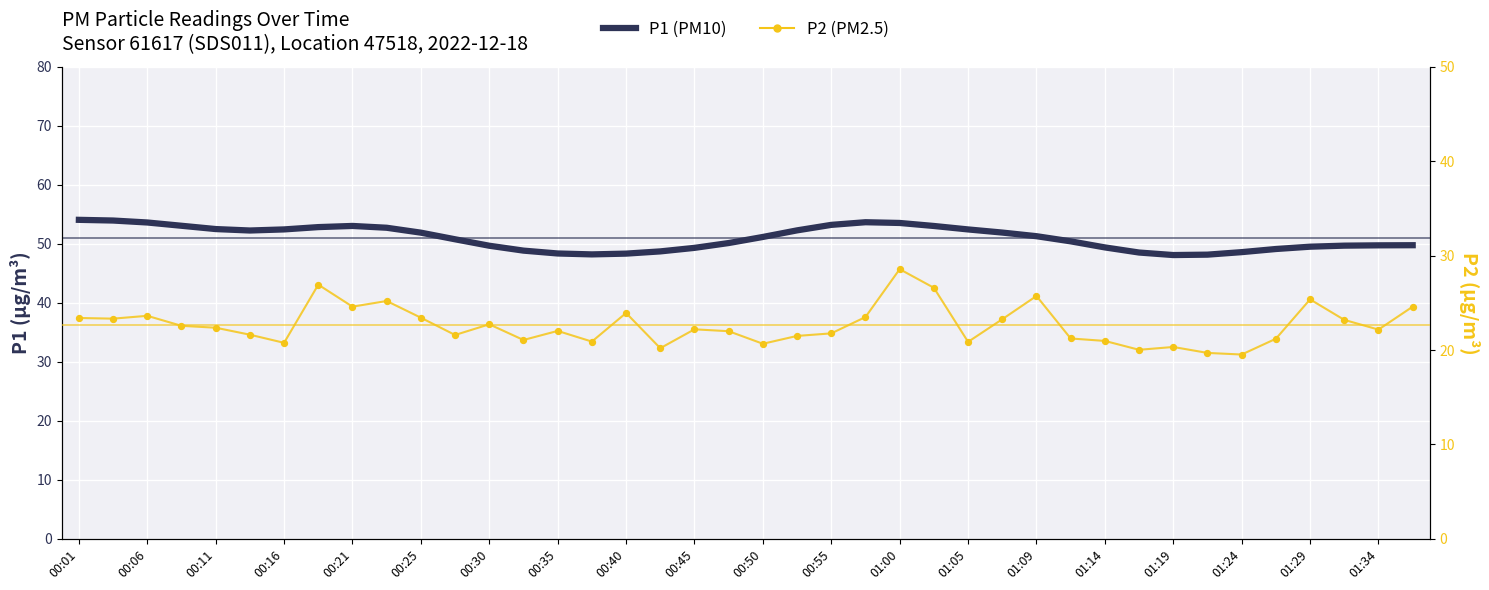

Which series has the largest Y range (max minus min)?

P2 (PM2.5)